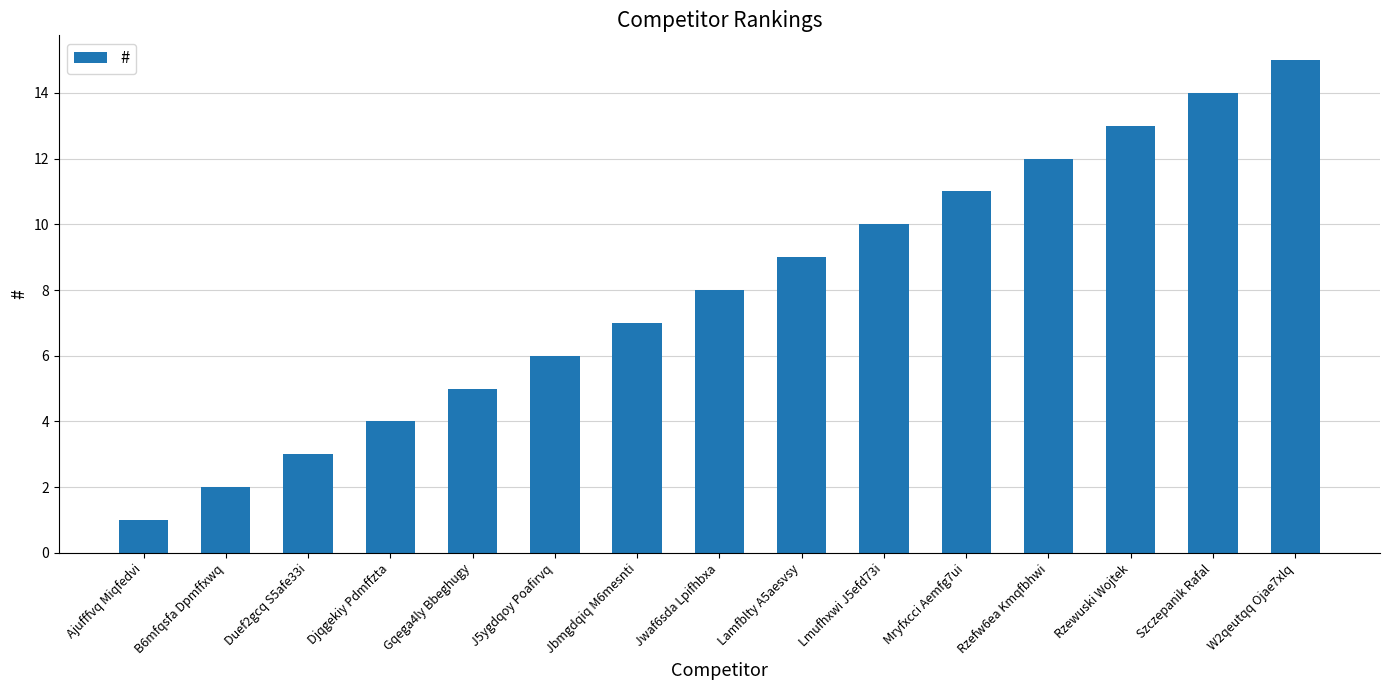

What is the minimum value shown in the chart?

1